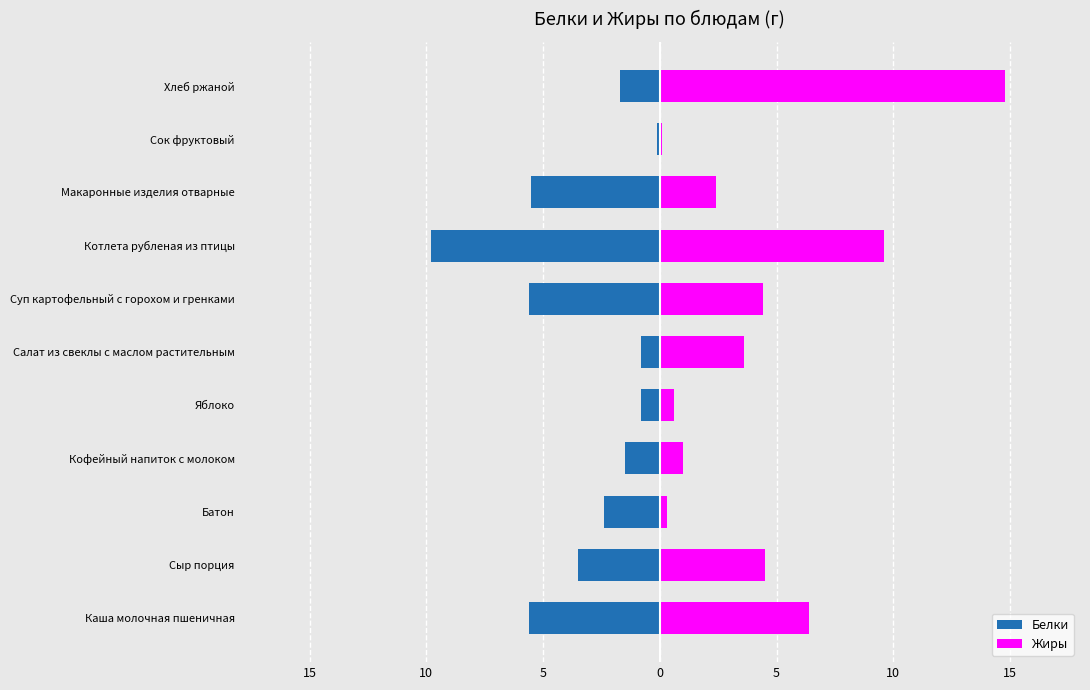

What is the maximum value for Жиры?

14.8